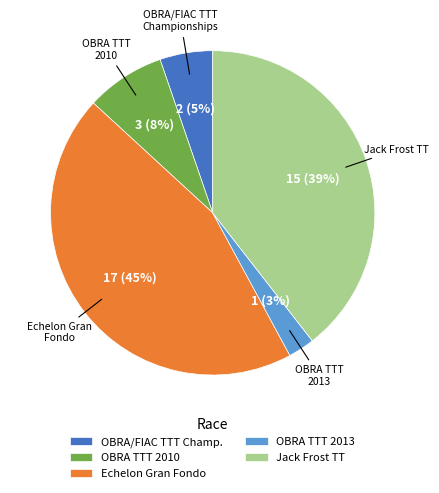

Which has a higher value, Jack Frost TT or OBRA/FIAC TTT Champ.?

Jack Frost TT